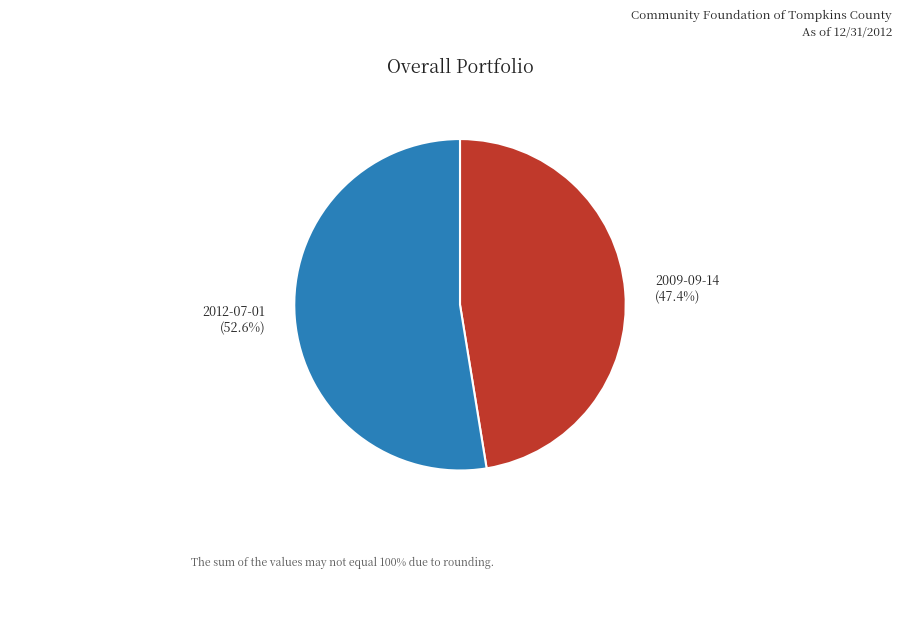

The 2012-07-01 slice represents 67% of the pie. True or false?

False